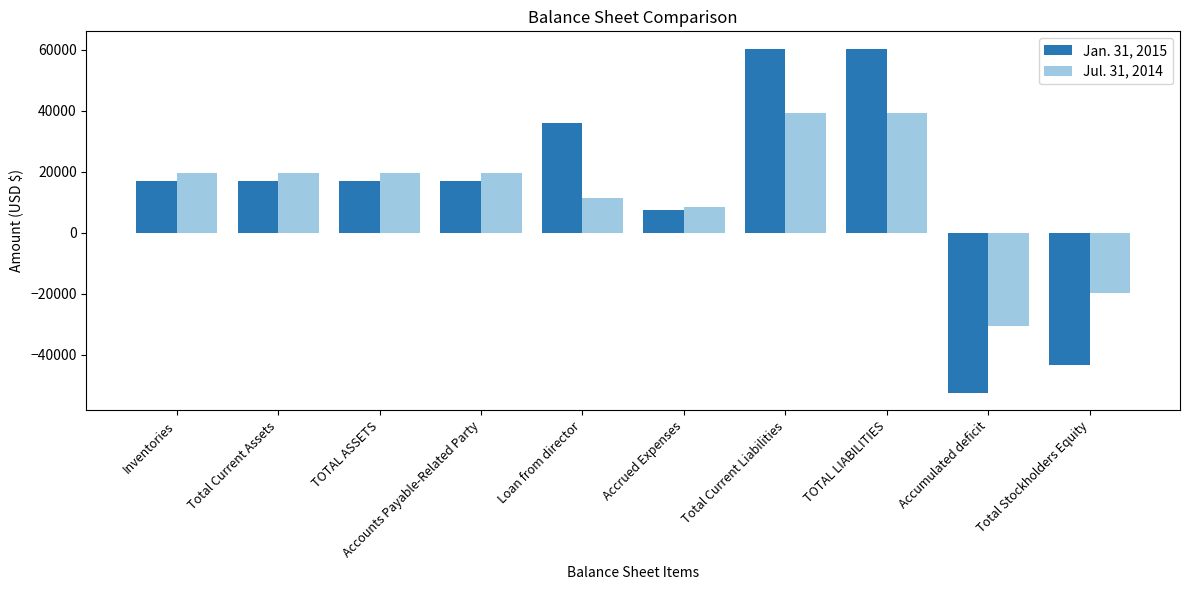

Which label corresponds to the smallest value in the chart?

Accumulated deficit